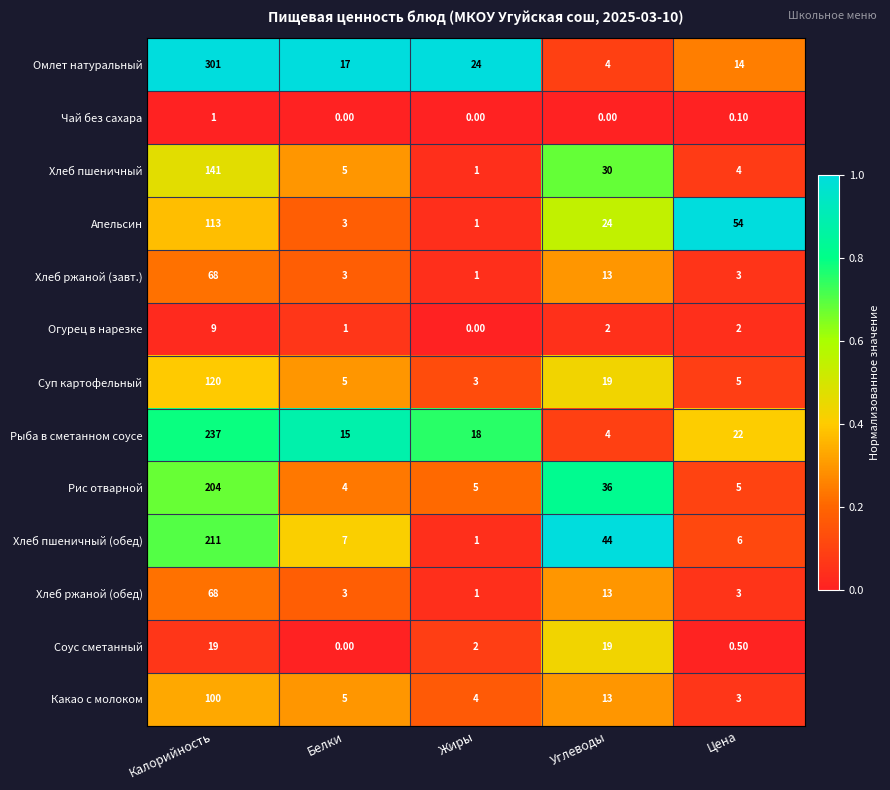

What is the total value across all series at Жиры?

61.0